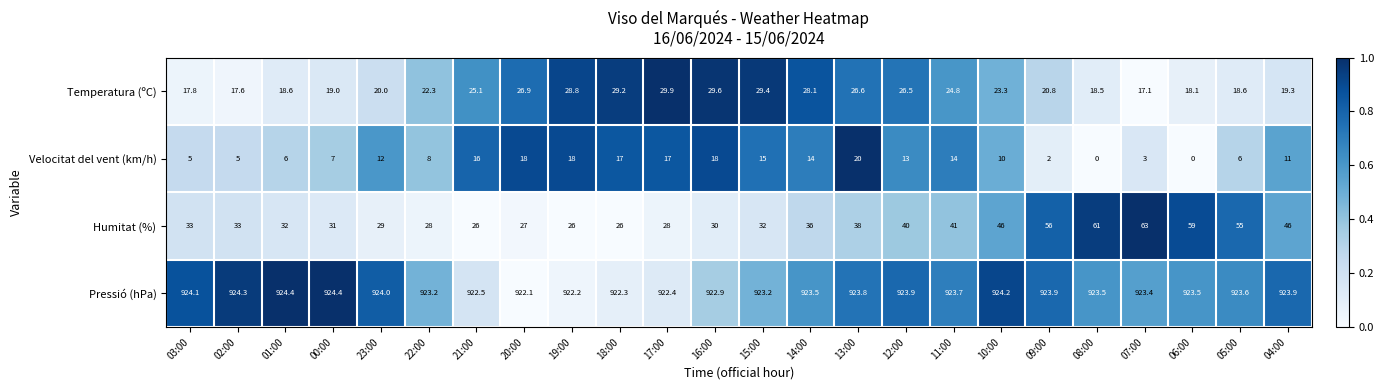

Rank the series at 05:00 from highest to lowest value.

Pressió (hPa), Humitat (%), Temperatura (ºC), Velocitat del vent (km/h)